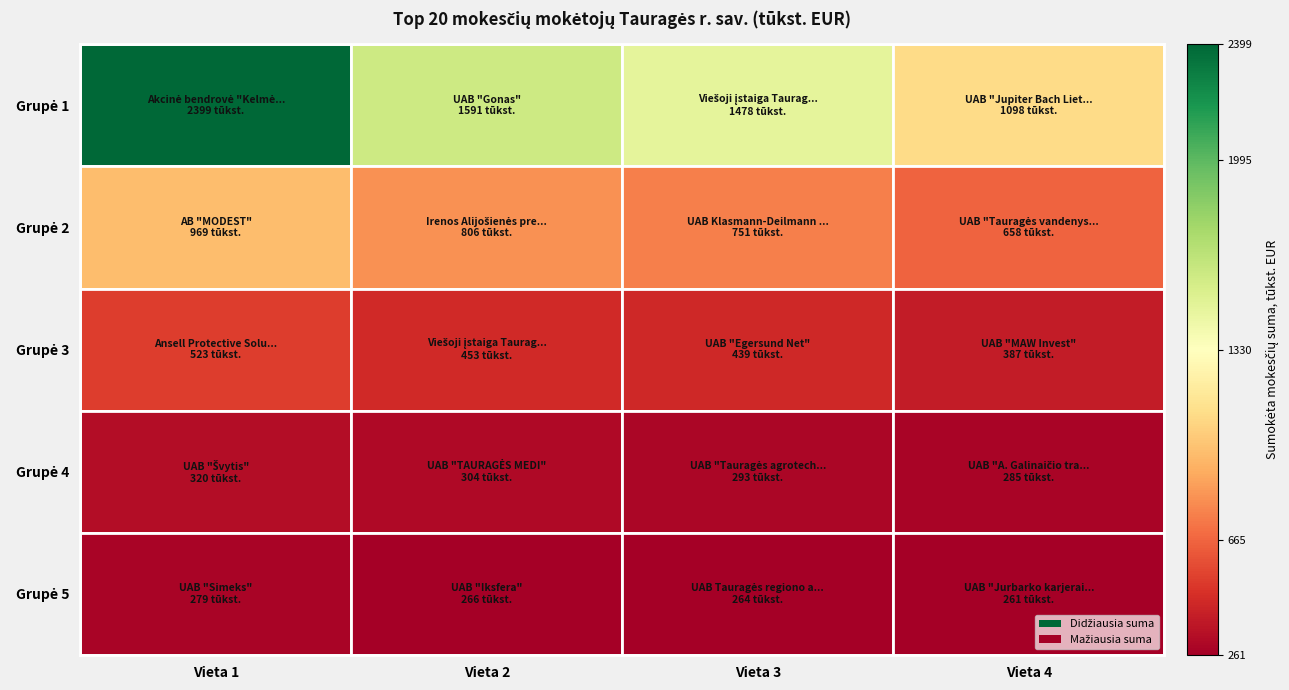

Between Vieta 2 and Vieta 1, which is larger?

Vieta 1